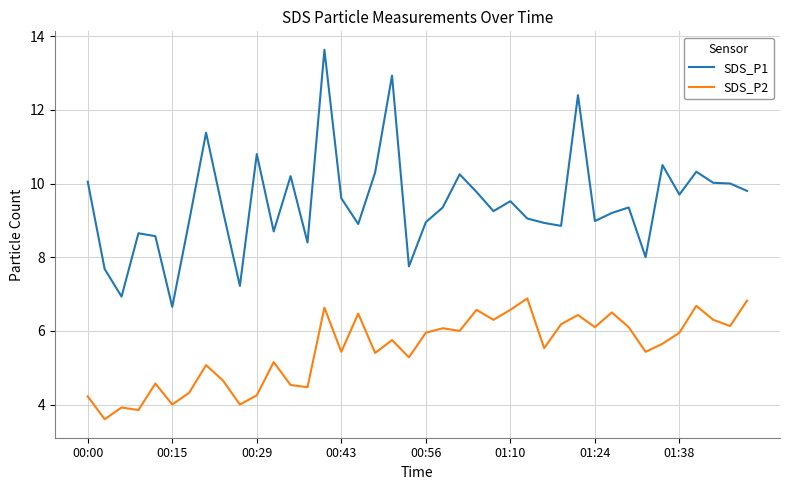

True or false: SDS_P2 and SDS_P1 cross at least once.

False